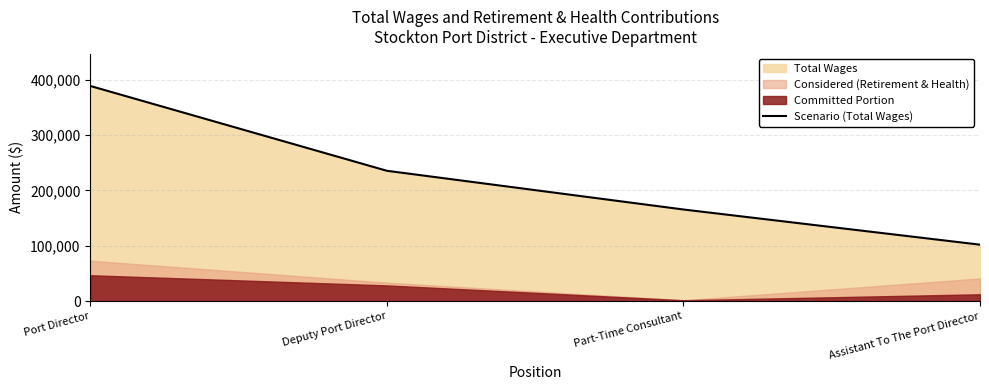

What position from the left is Deputy Port Director?

2